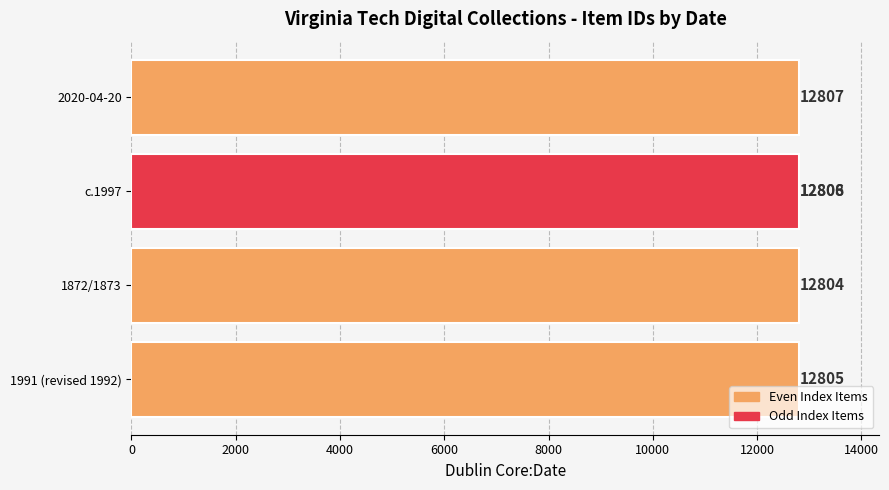

What is the sum of the values at 1872/1873 and 1991 (revised 1992)?

25609